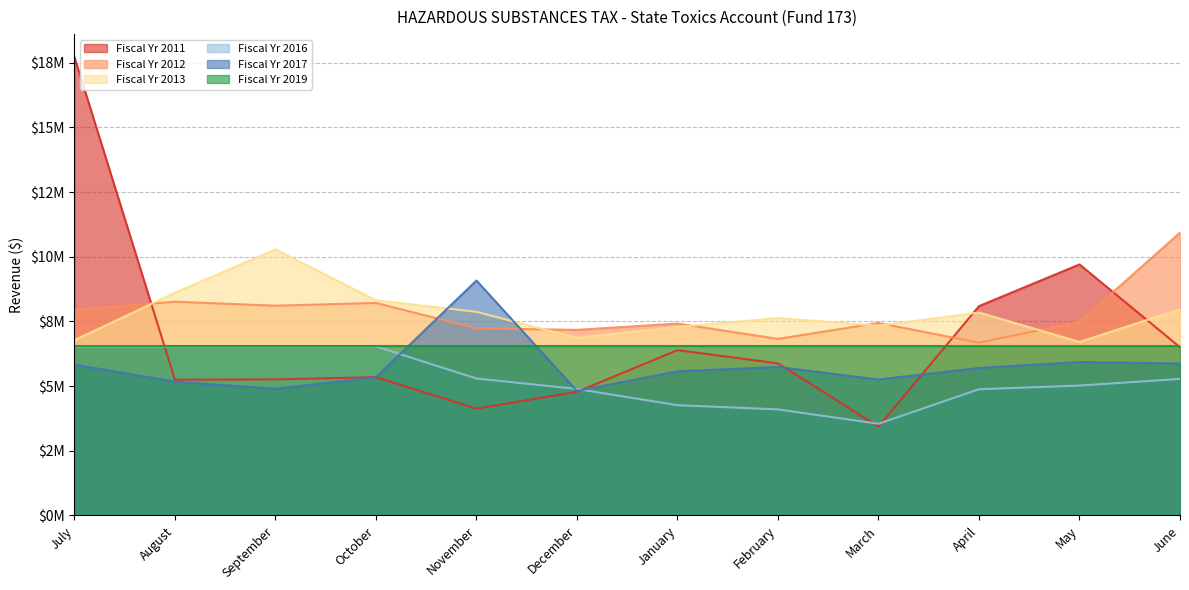

How many interior local valleys does the Fiscal Yr 2016 series have?

1